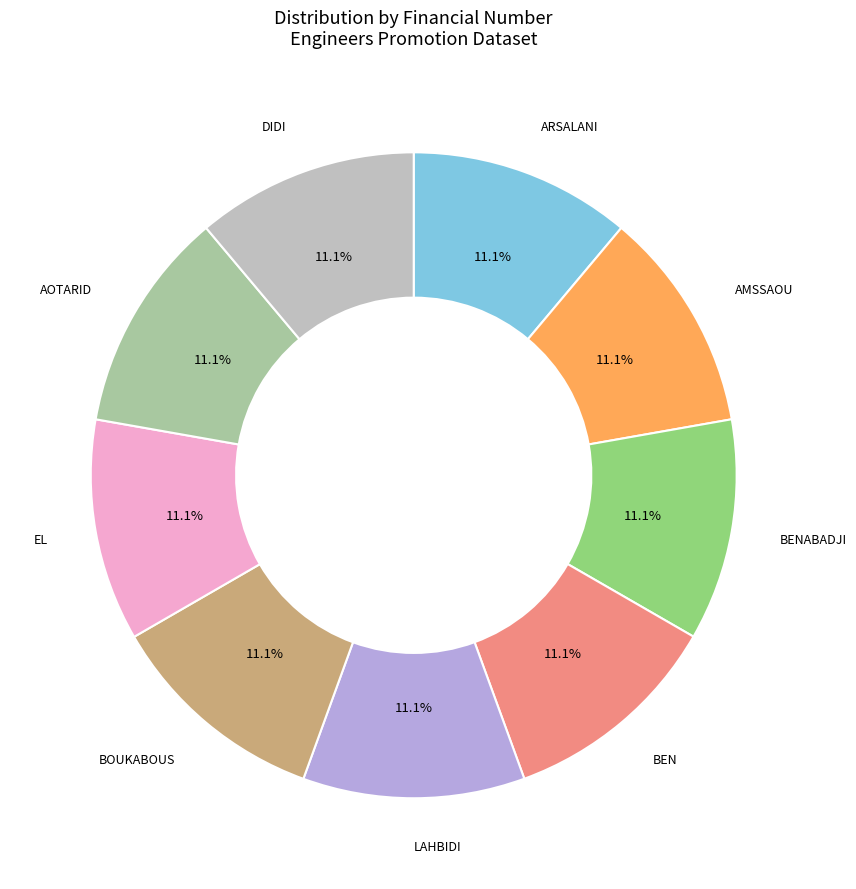

Is there a majority slice in this chart?

No